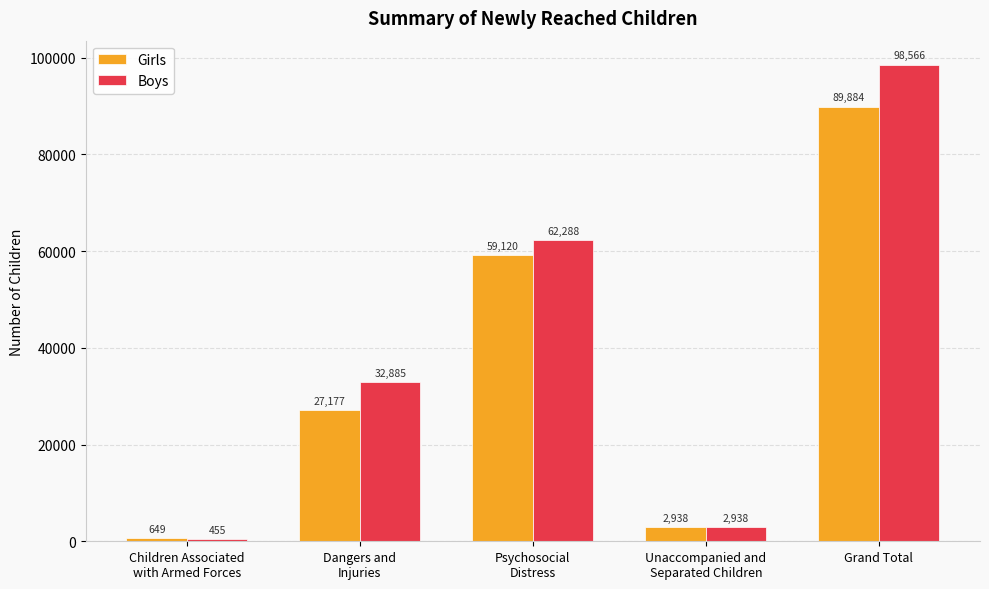

The value of Boys at Grand Total is 98566. True or false?

True